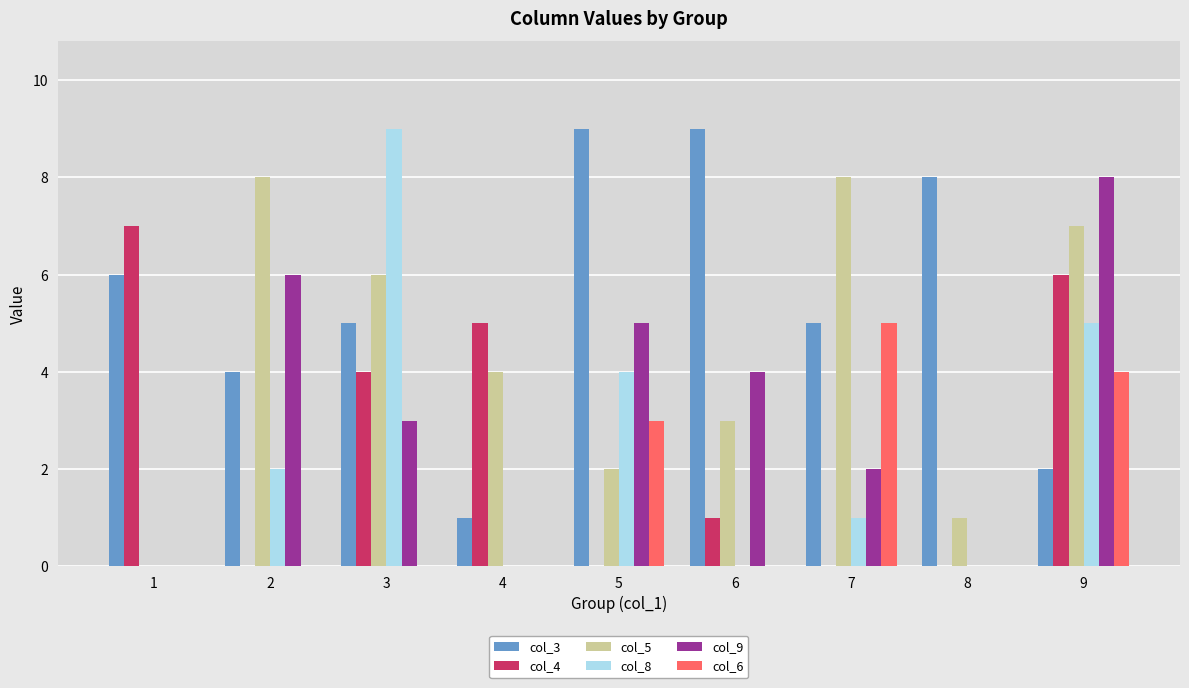

Is the value of col_9 at 4 greater than the value of col_6 at 9?

No